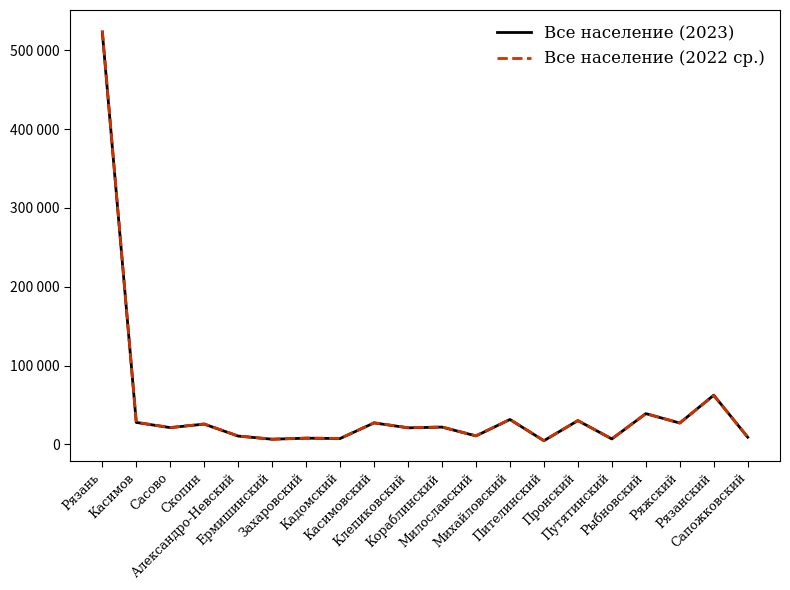

What are all the series names shown in the legend?

Все население (2023), Все население (2022 ср.)